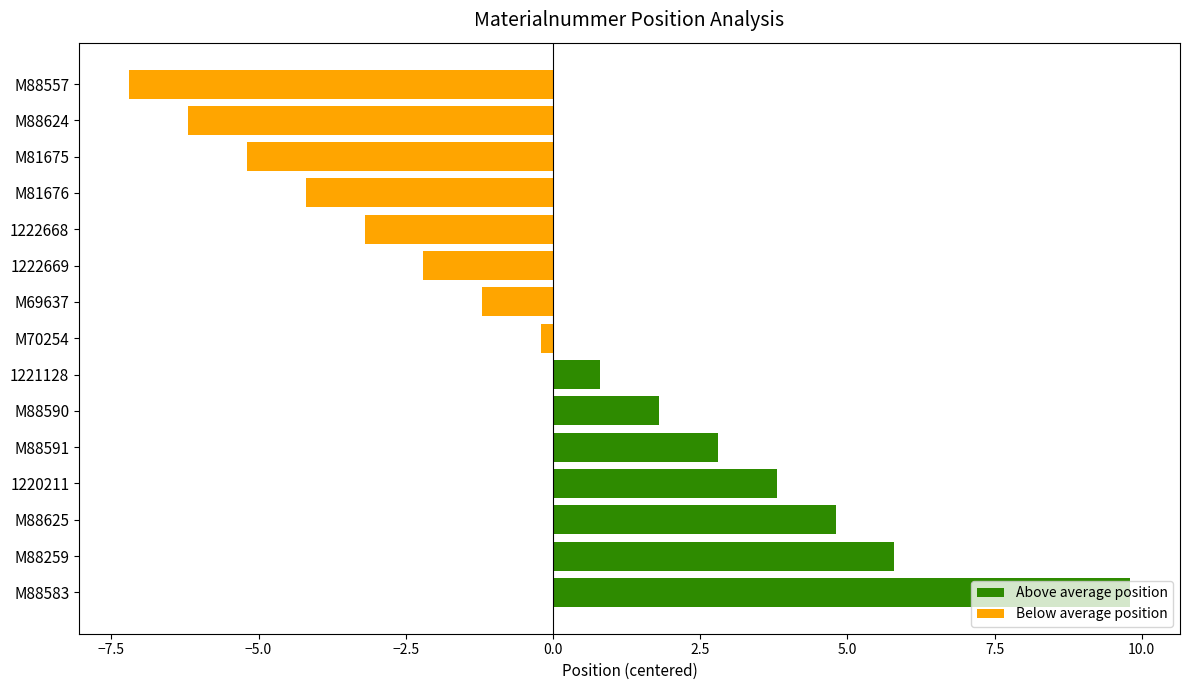

Which label corresponds to the largest value in the chart?

M88583